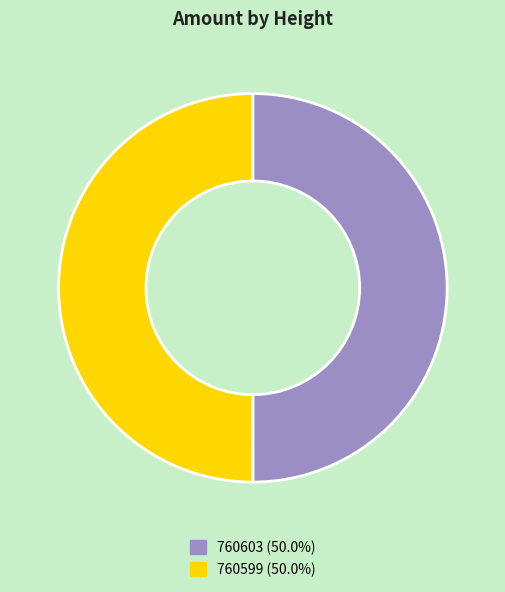

Do 760603 and 760599 together represent more than half of the pie?

Yes